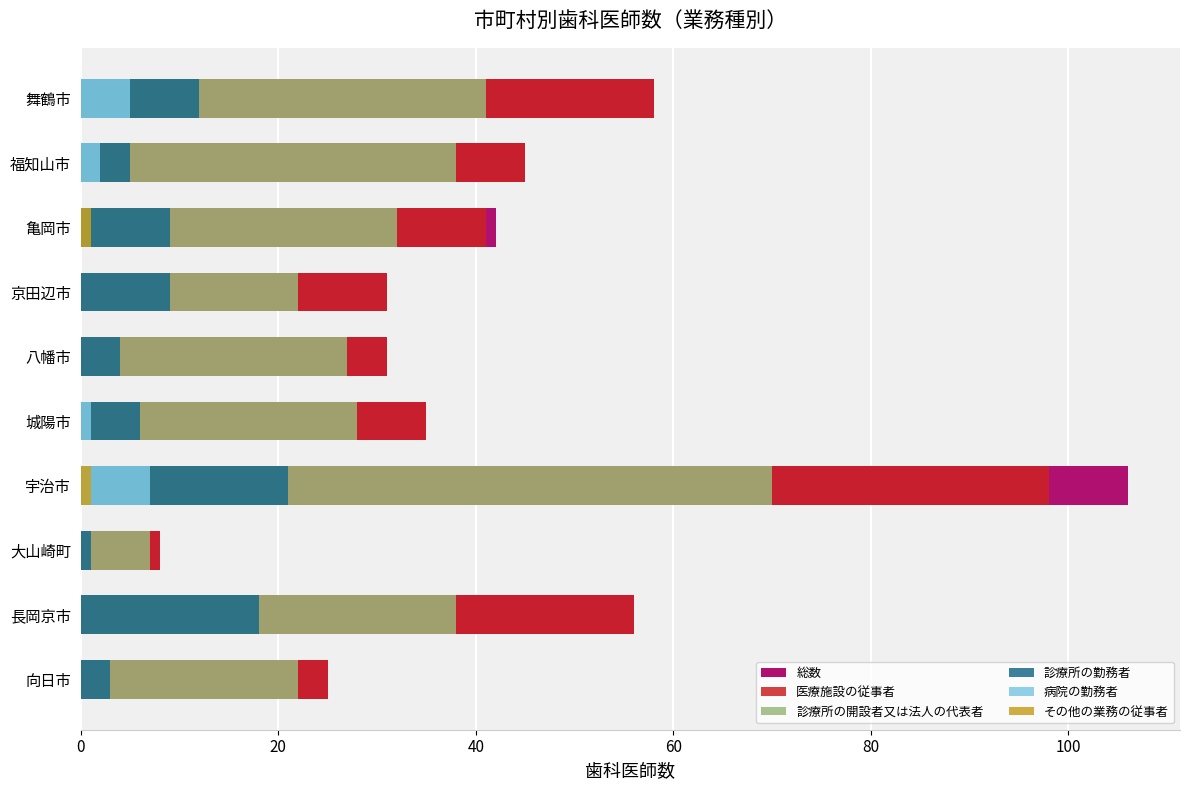

The value of 診療所の勤務者 at 長岡京市 is 18. True or false?

True